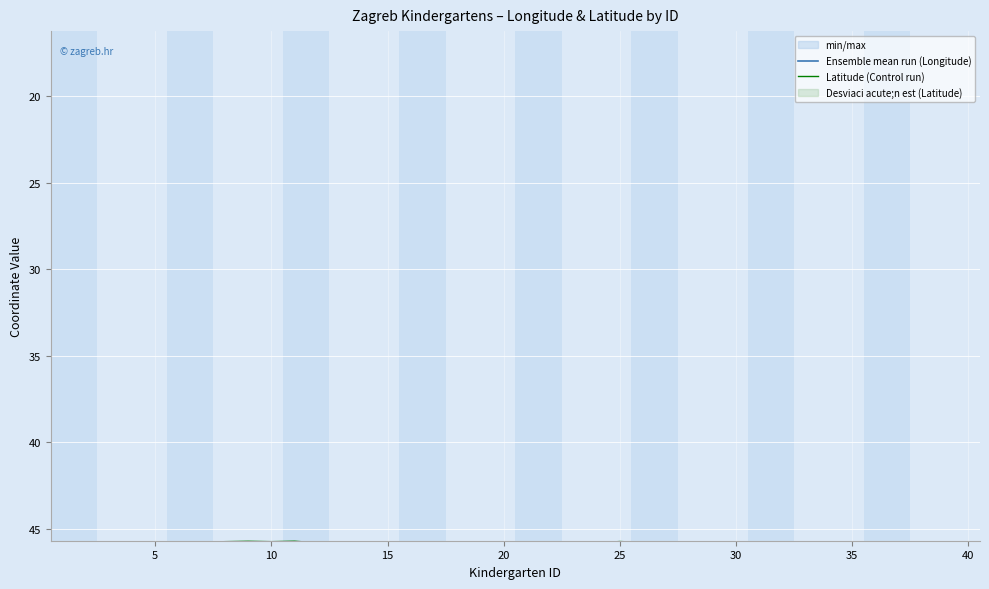

What is the minimum value for Latitude (Control run)?

45.7